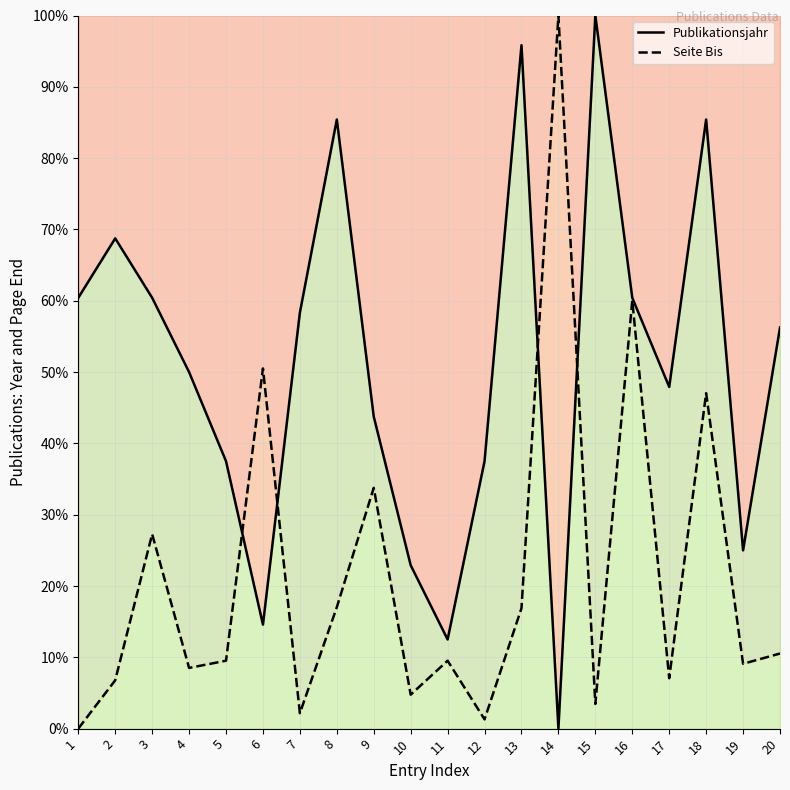

What are all the series names shown in the legend?

Publikationsjahr, Seite Bis